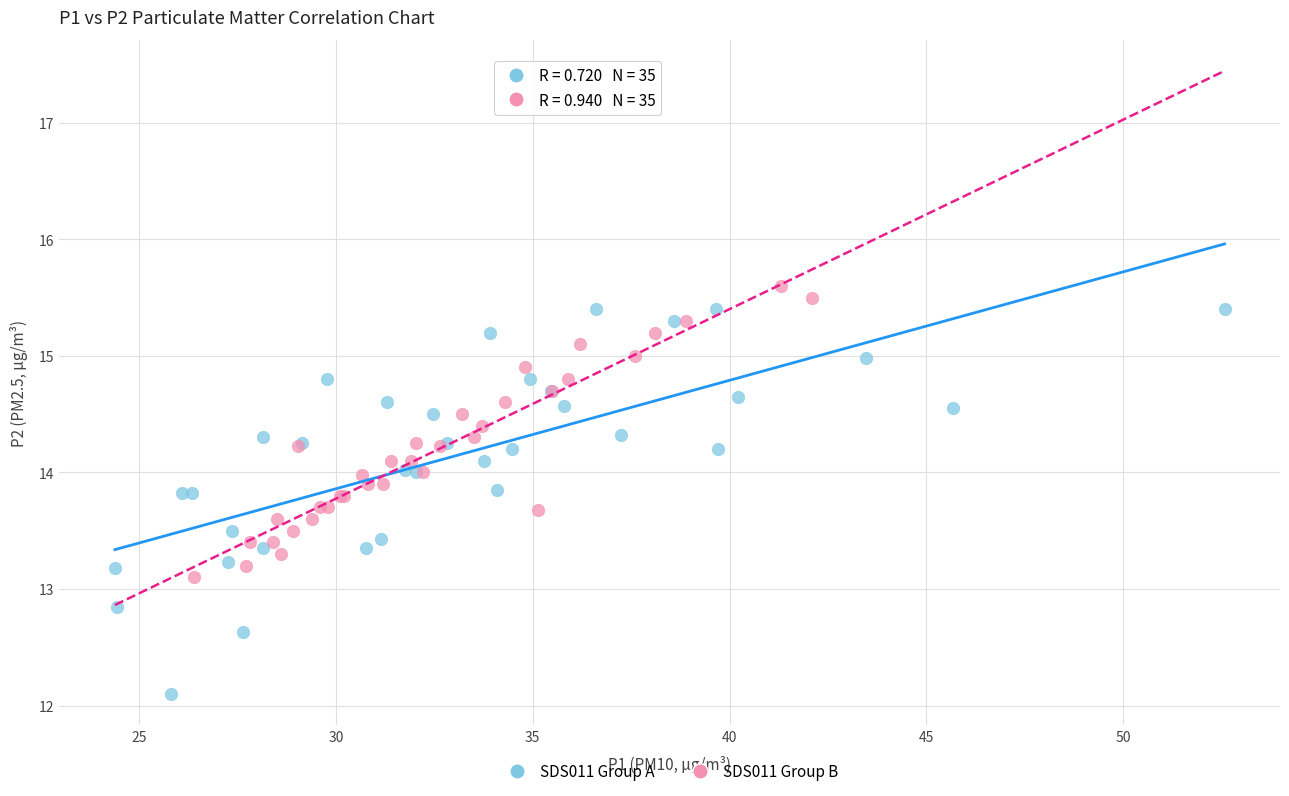

Which series has the largest Y range (max minus min)?

SDS011 Group A